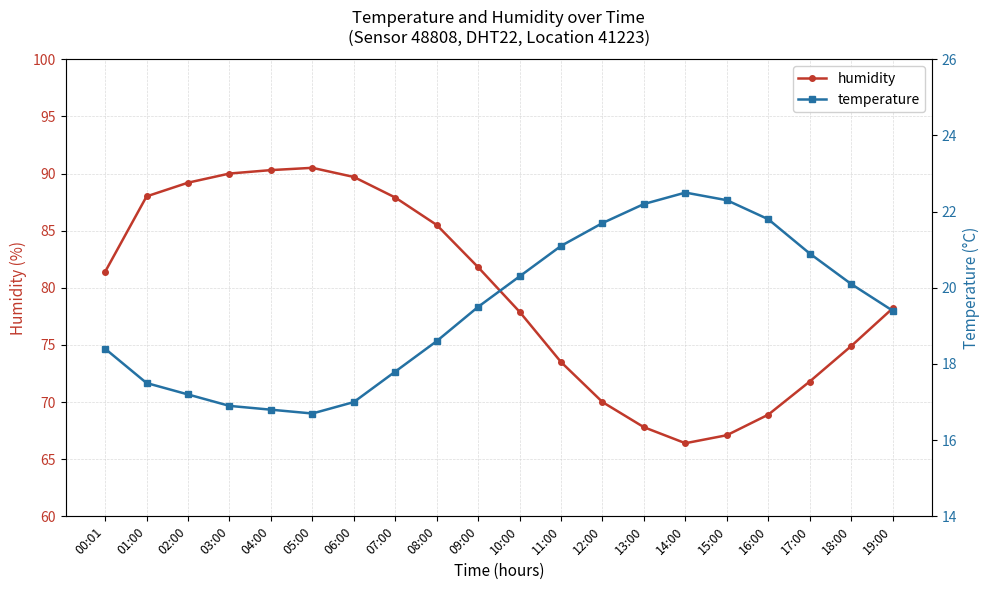

Read the temperature value at 14:00.

22.5